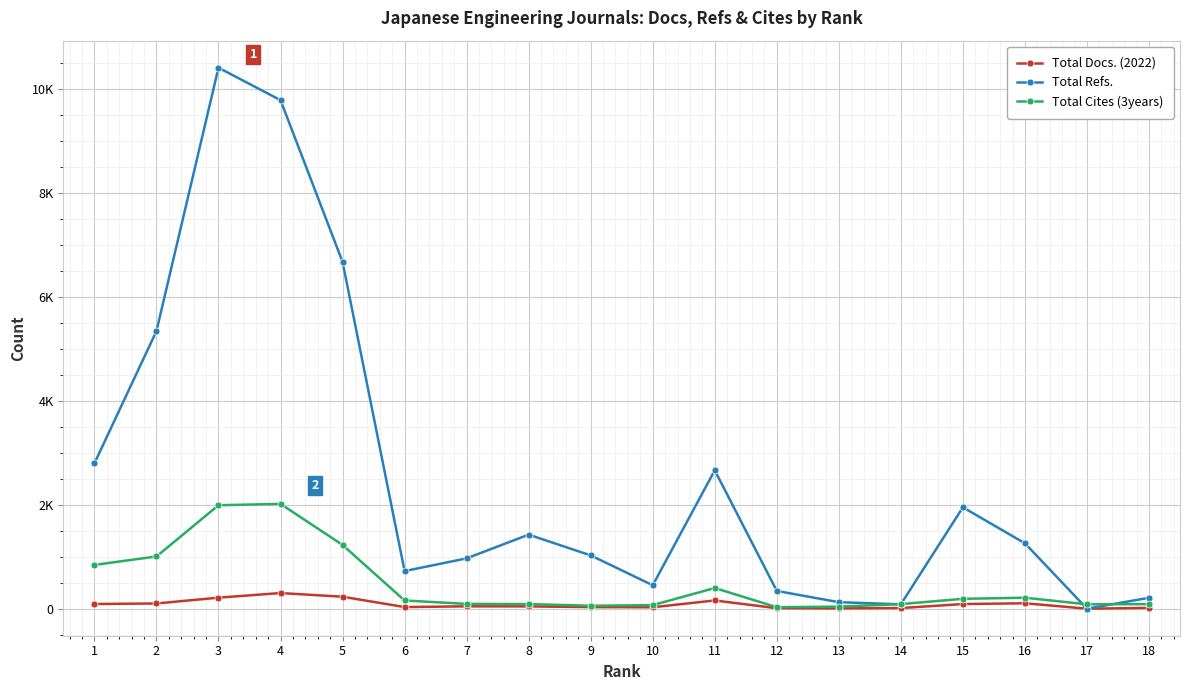

The Total Docs. (2022) series shows 89 at 15. True or false?

True